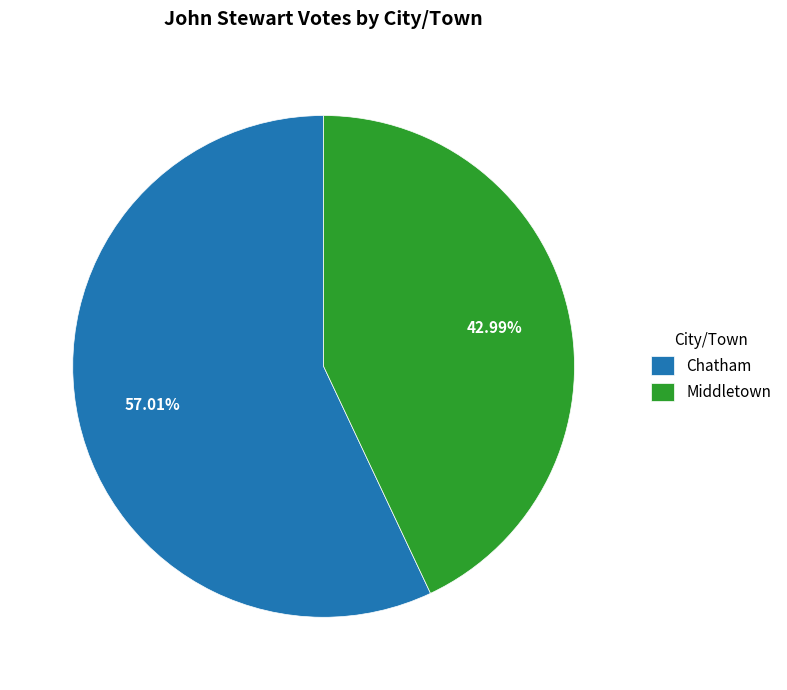

Is it true that Middletown is 30% of the pie?

False